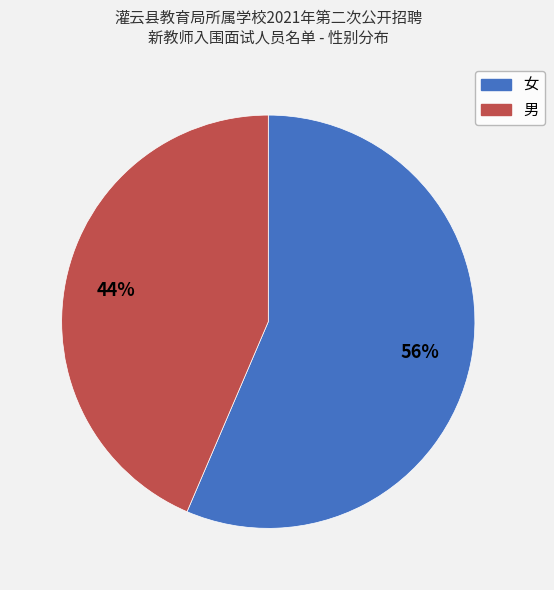

What percentage is the 男 slice, to the nearest percent?

44%